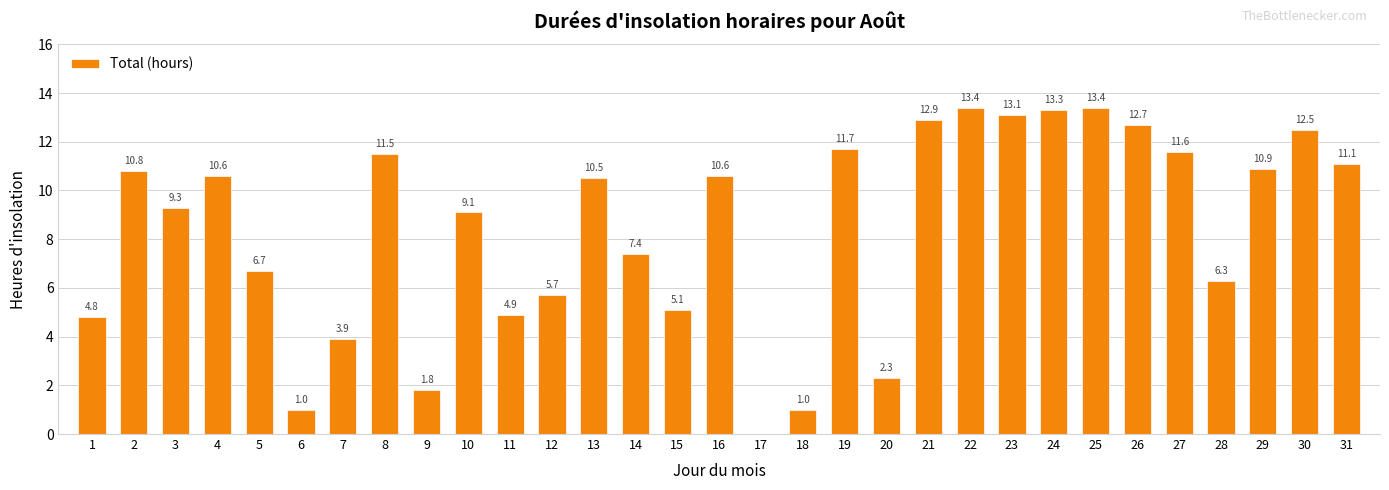

Reading left to right, transcribe all the data shown in this chart.

4.8	10.8	9.3	10.6	6.7	1.0	3.9	11.5	1.8	9.1	4.9	5.7	10.5	7.4	5.1	10.6	0.0	1.0	11.7	2.3	12.9	13.4	13.1	13.3	13.4	12.7	11.6	6.3	10.9	12.5	11.1